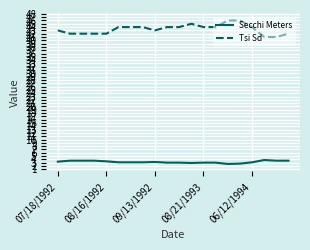

Is this an area chart (filled region under the line)?

No